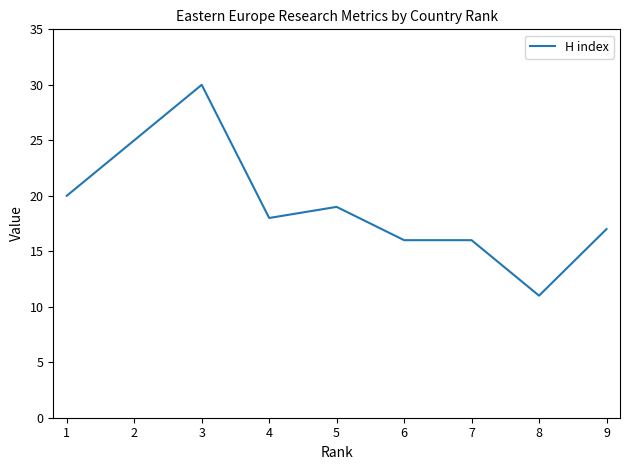

What is the difference between the maximum and second lowest values?

14